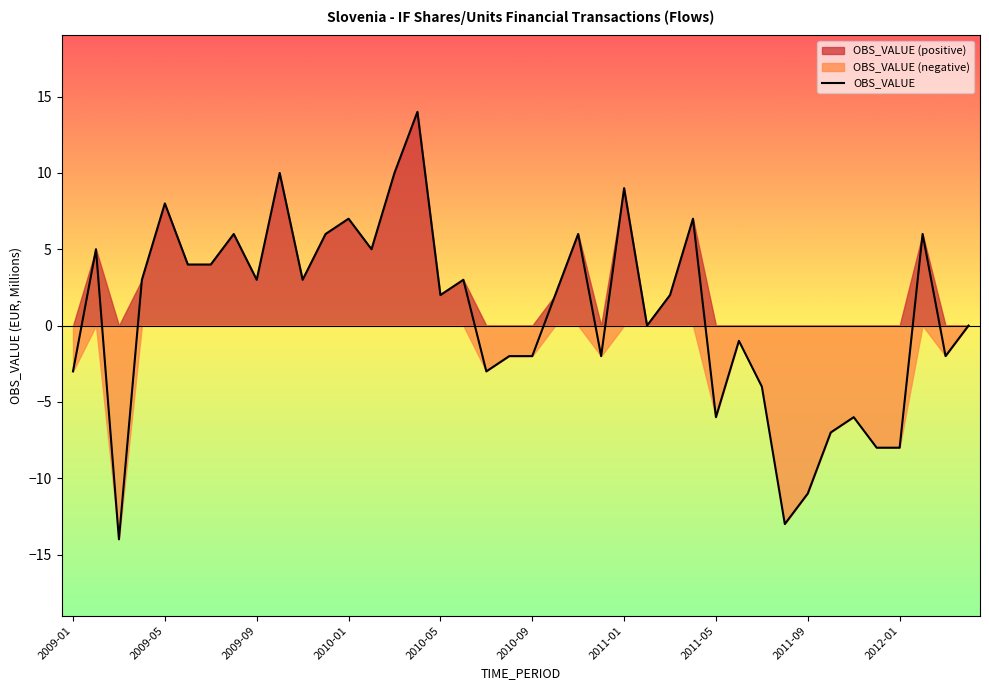

The value of OBS_VALUE at 2010-01 is 12. True or false?

False